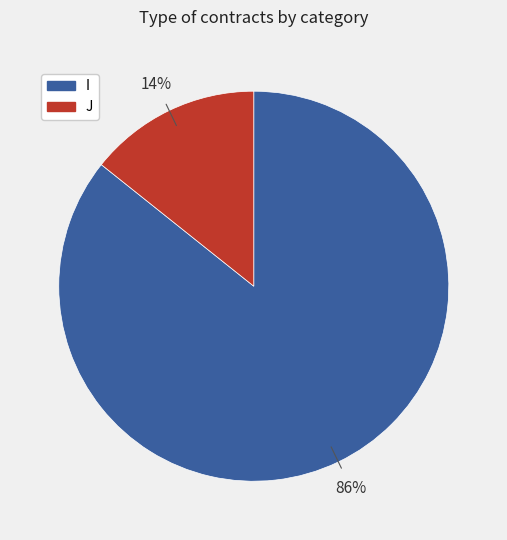

To the nearest percent, what is the combined percentage of I and J?

100%